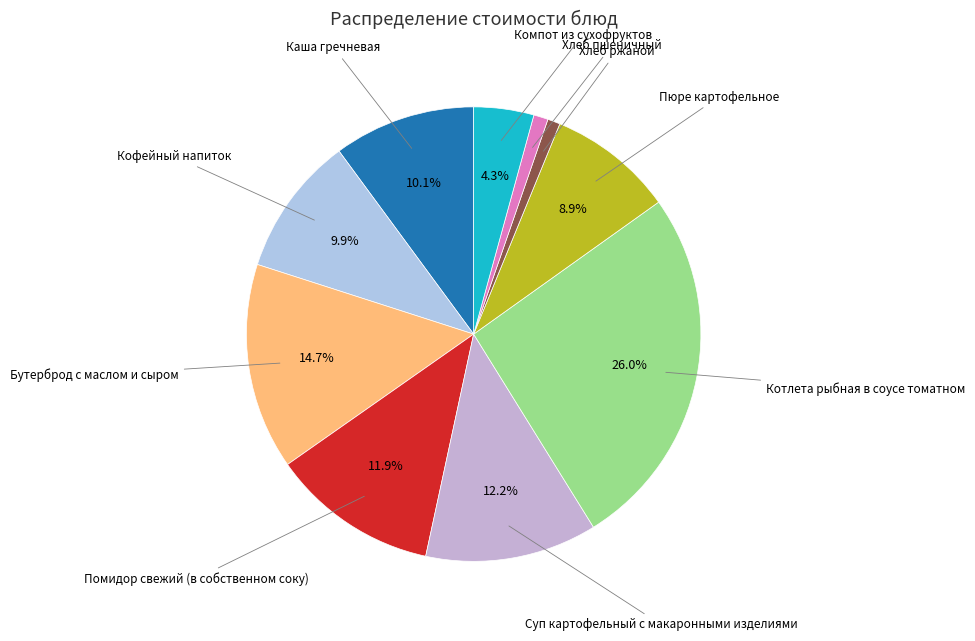

Which category has the biggest portion of the pie?

Котлета рыбная в соусе томатном